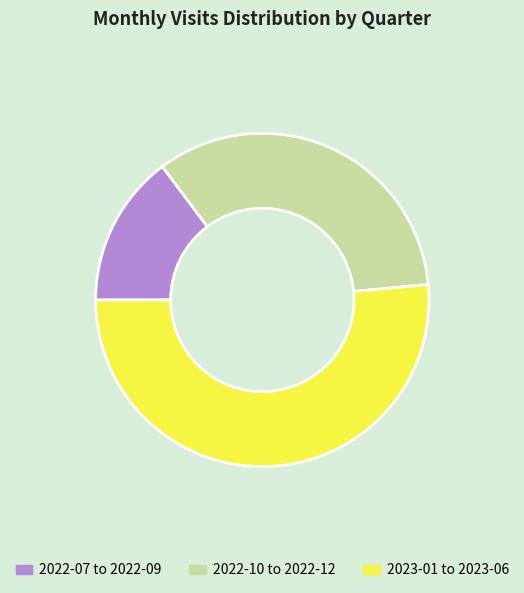

Which slice is the smallest?

2022-07 to 2022-09